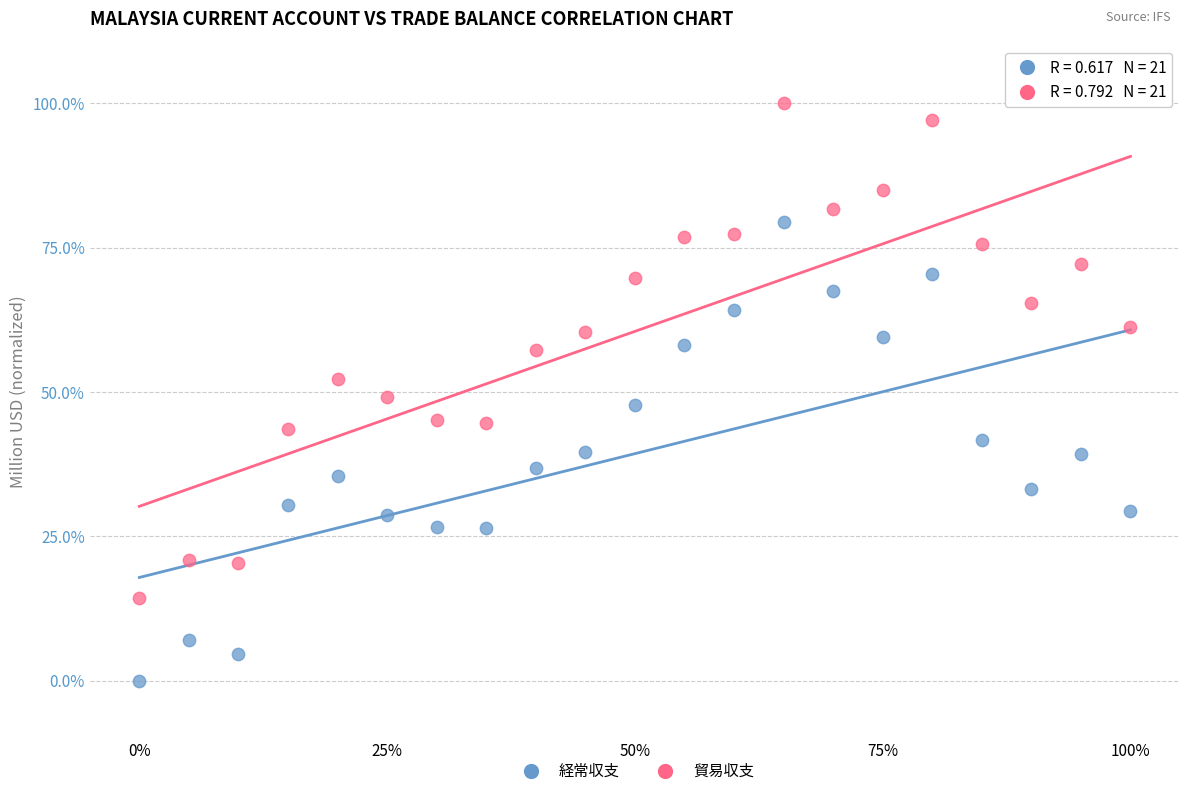

Across all data points, what is the range of X values (max minus min)?

1.0